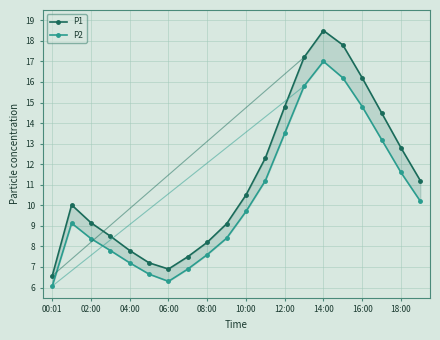

True or false: P1 and P2 intersect in this chart.

False